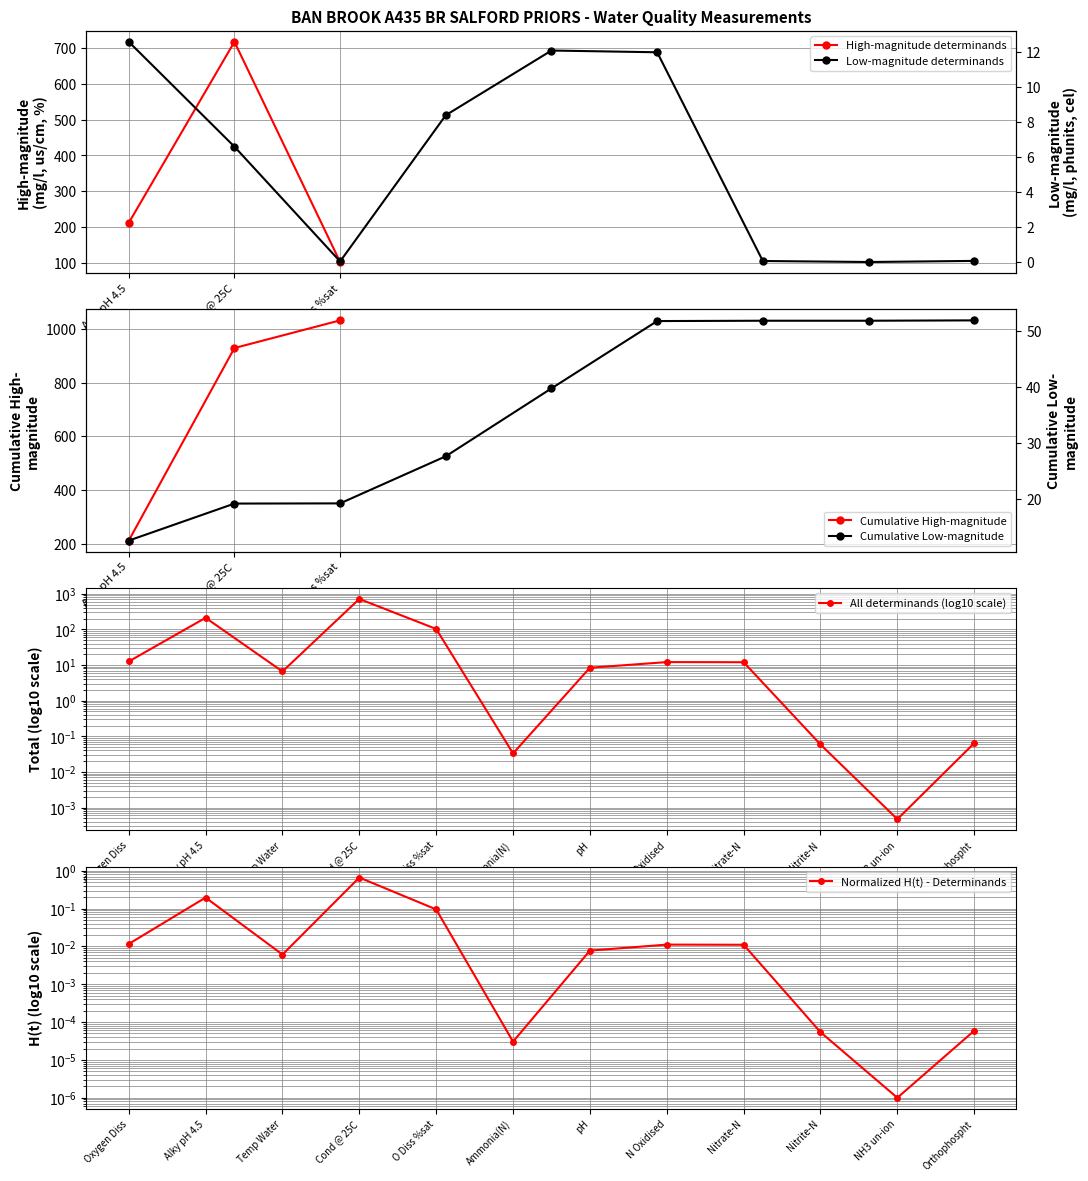

Is it true that the value at N Oxidised is 12.1?

True